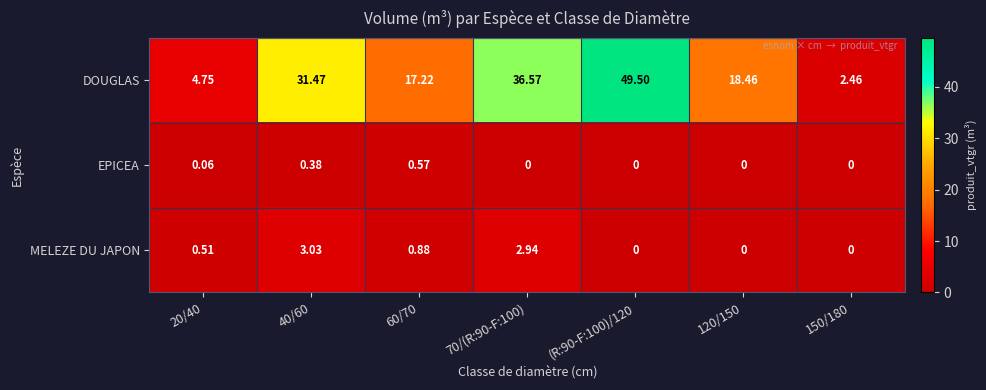

Which series has the largest total across all categories?

DOUGLAS